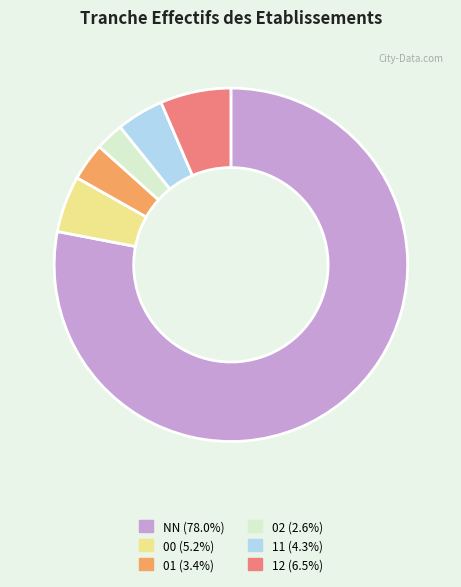

How many segments does this pie chart have?

6